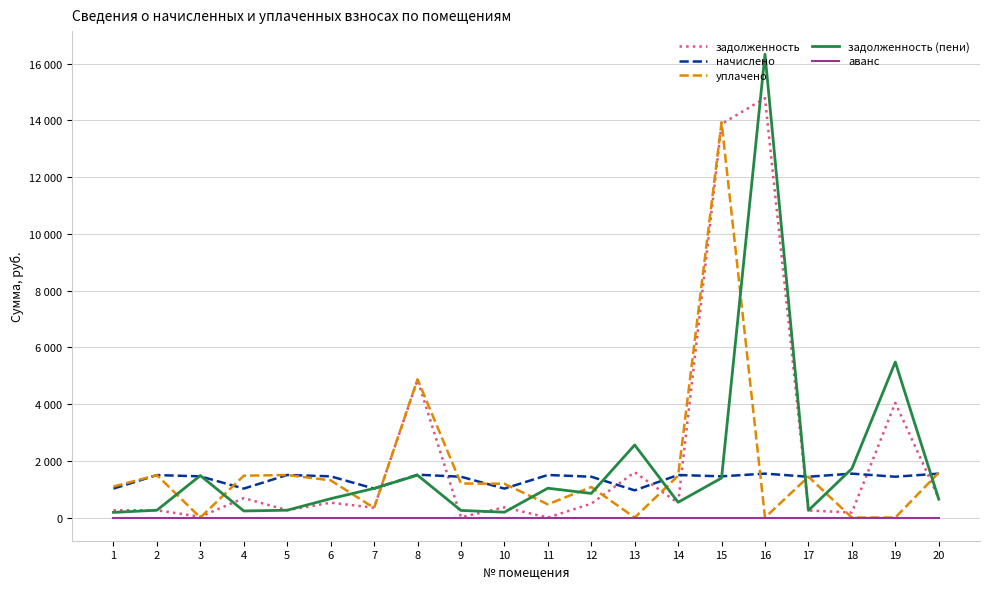

Is this an area chart (filled region under the line)?

No